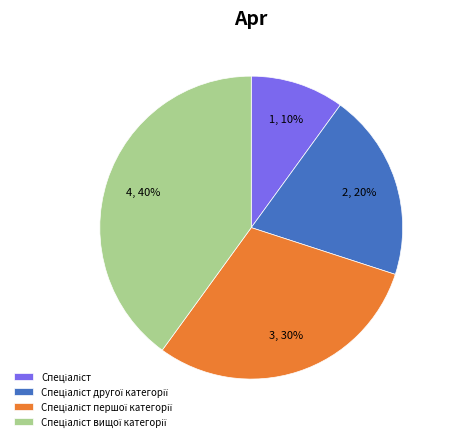

To the nearest percent, what is the average slice percentage?

25%